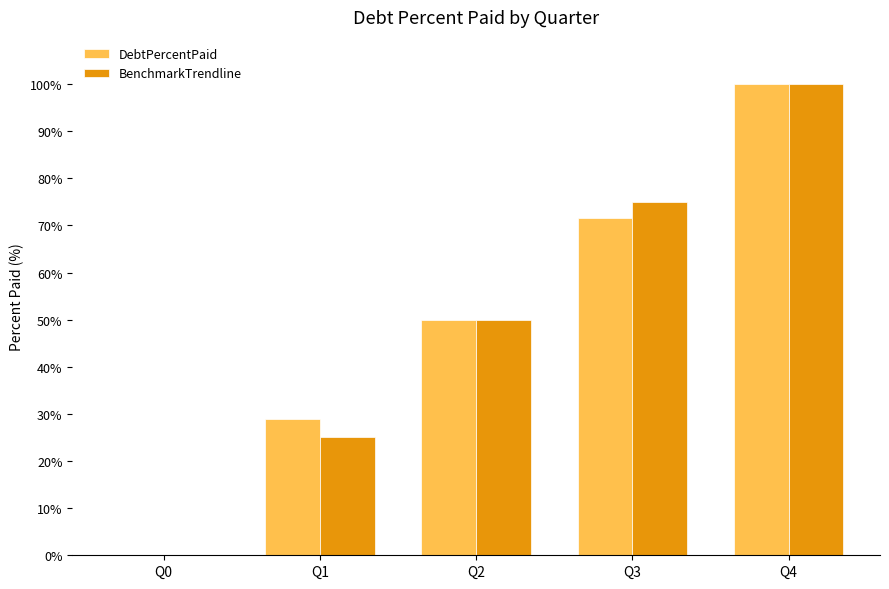

Count the number of categories in the chart.

5